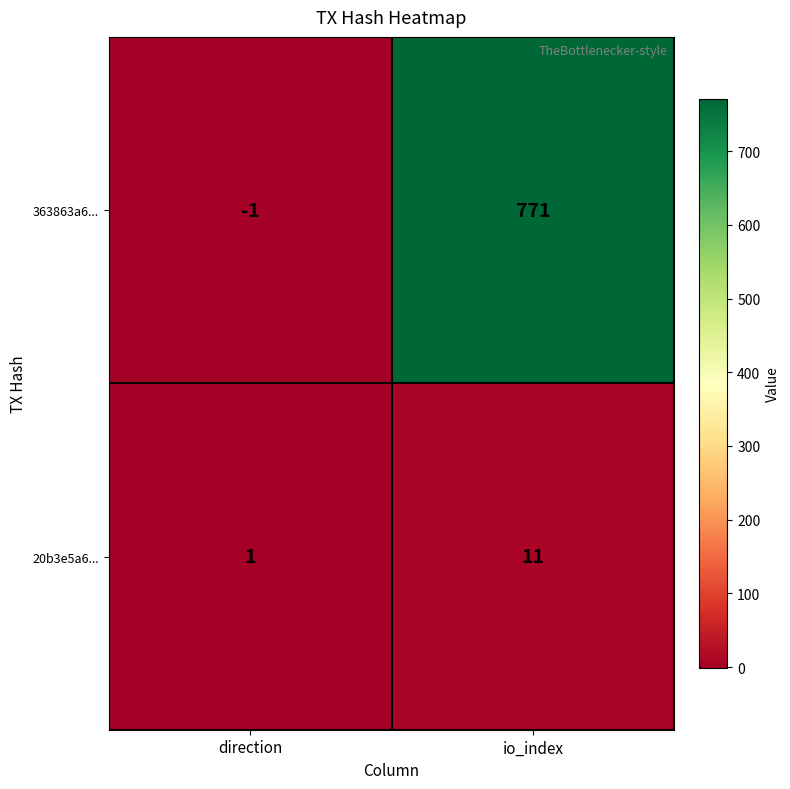

At which label is 20b3e5a6... closest to 6?

direction